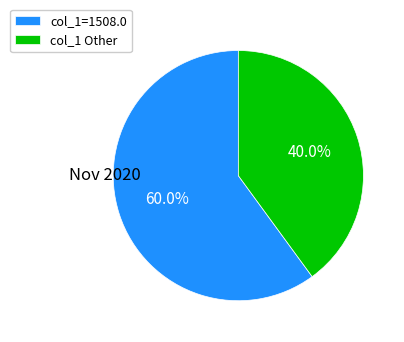

How many slices are in this pie chart?

2